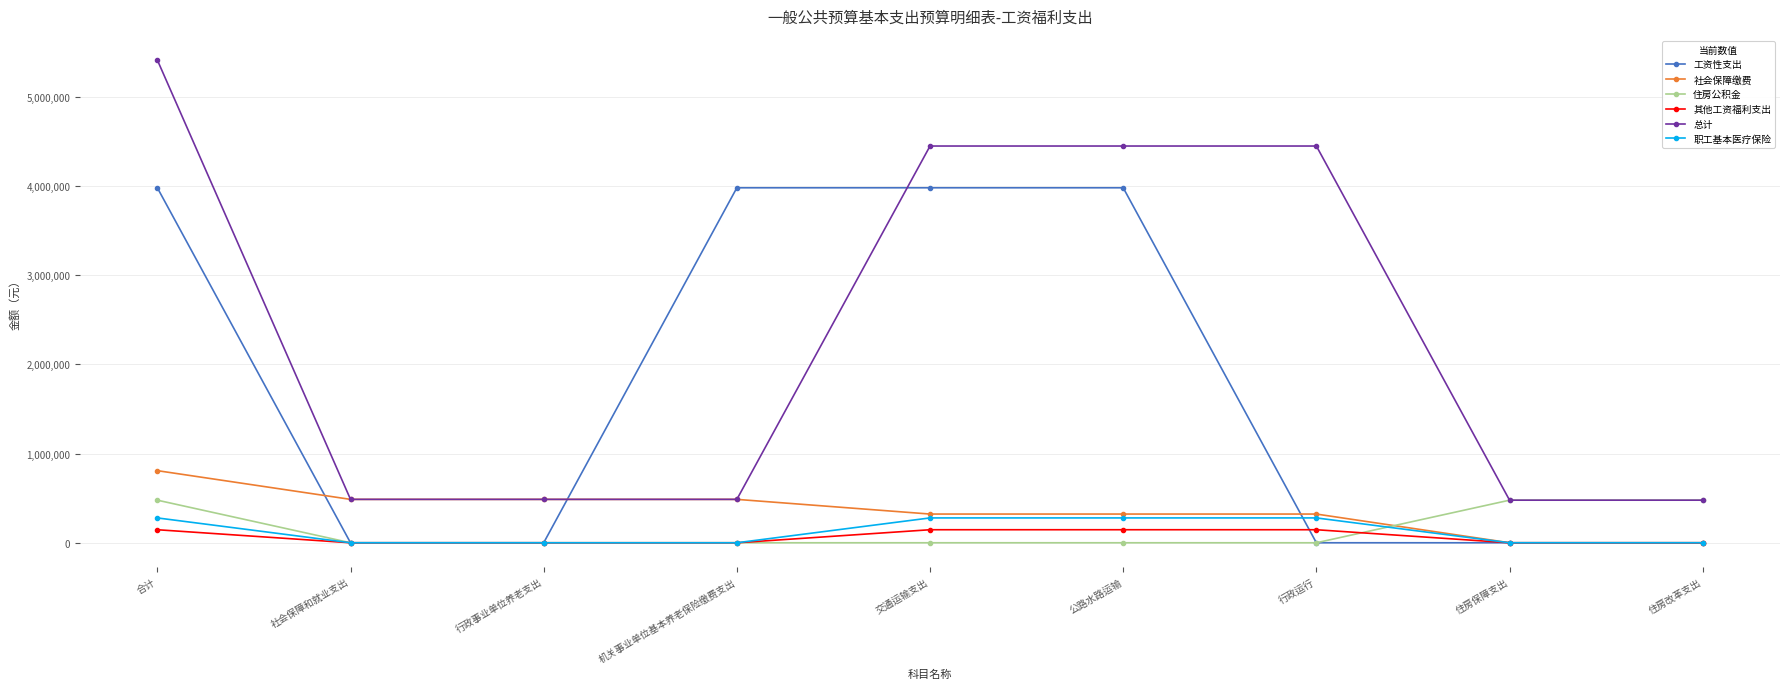

True or false: 住房公积金 and 职工基本医疗保险 intersect in this chart.

True